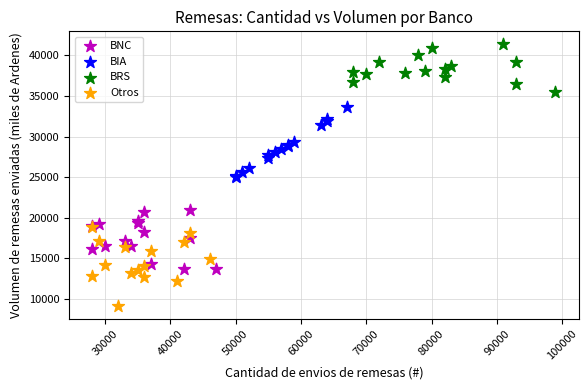

Which series contains the highest Y value?

BRS